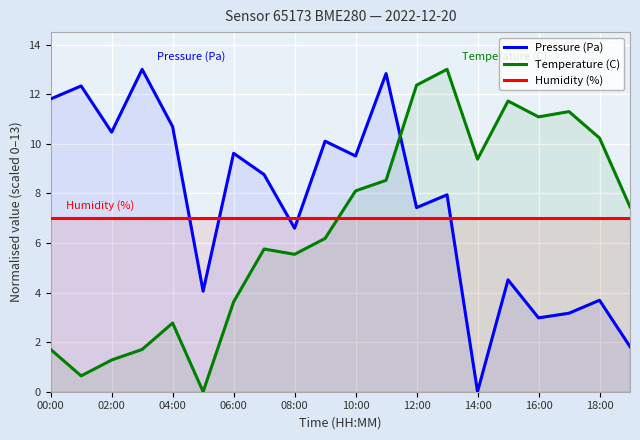

How many data points does each series have?

20